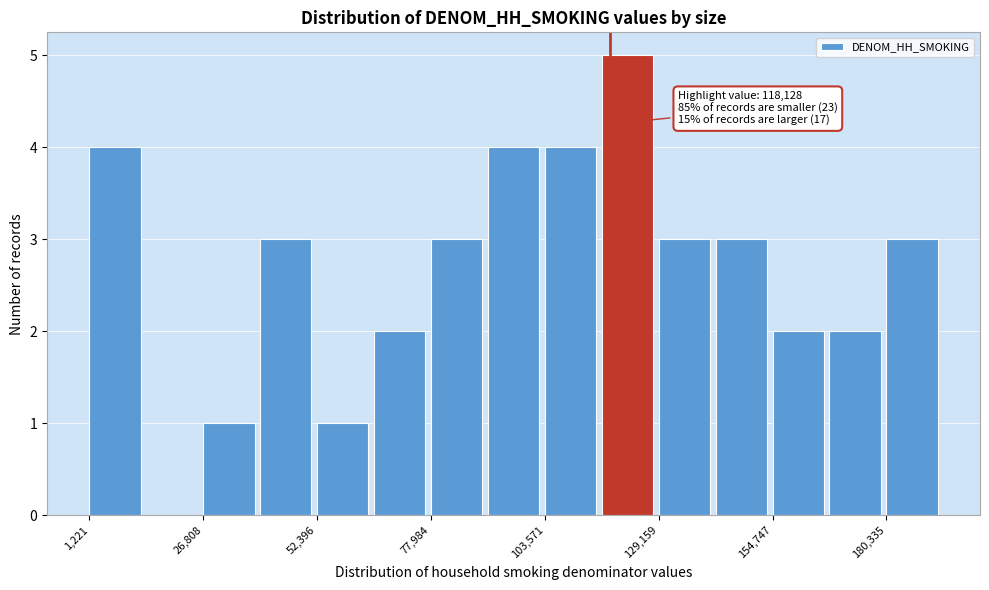

Read against the x-axis, roughly where is the centre of the tallest bar?

120000